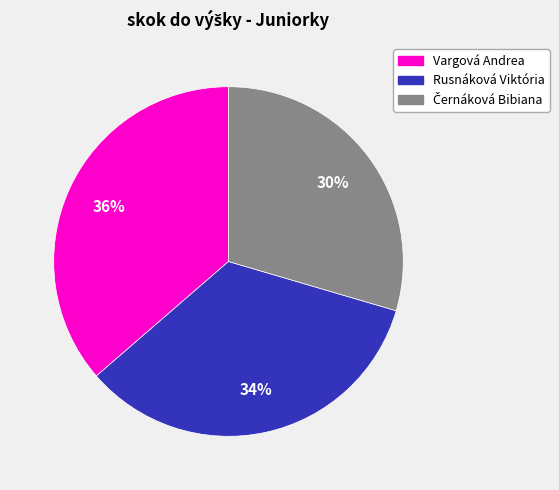

To the nearest percent, what is the average slice percentage?

33%